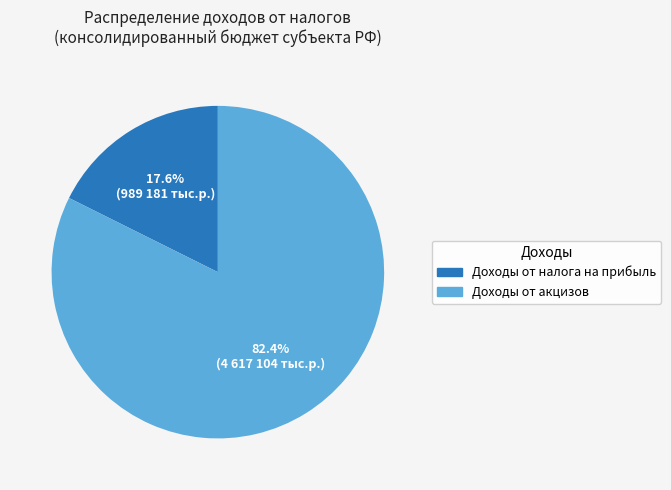

Is it true that Доходы от акцизов is 82% of the pie?

True